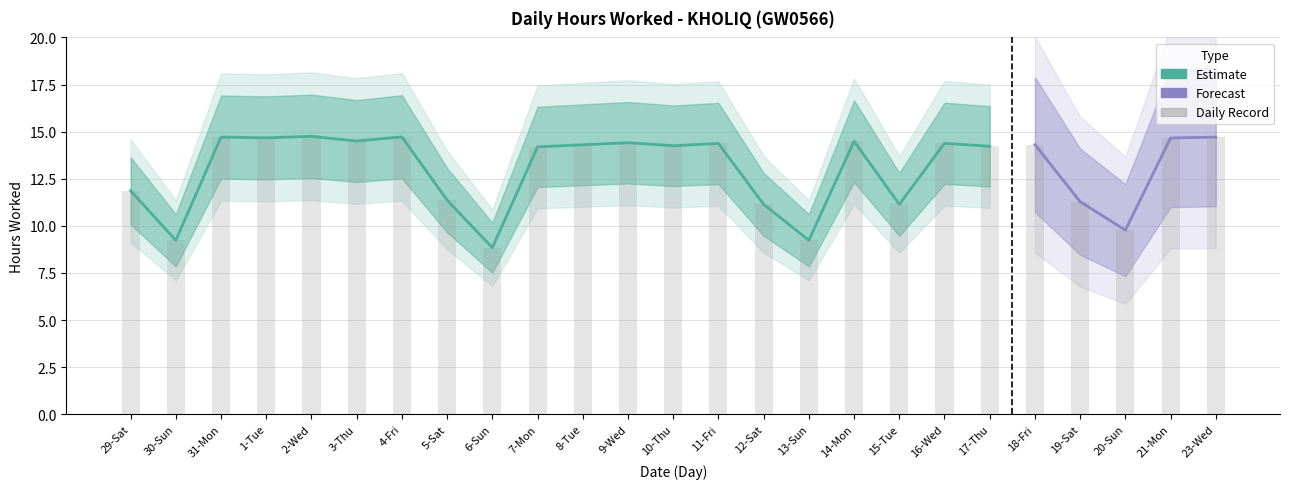

What is the change in value from 1-Tue to 9-Wed?

-0.3